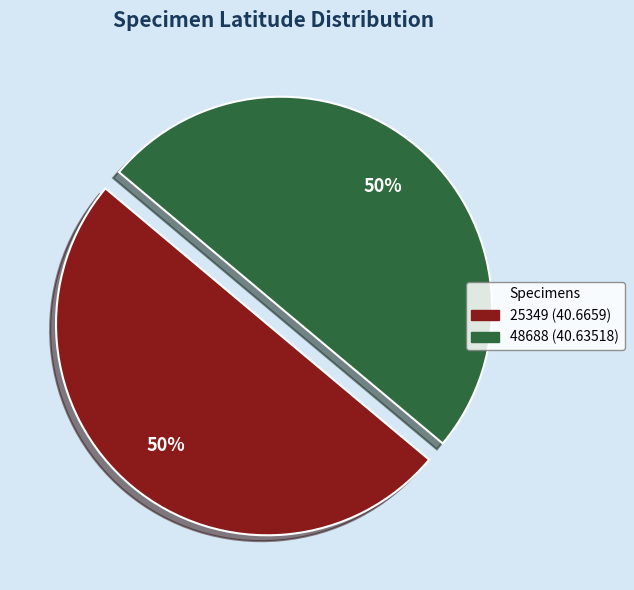

To the nearest percent, what percentage of the pie is 48688 (40.63518)?

50%